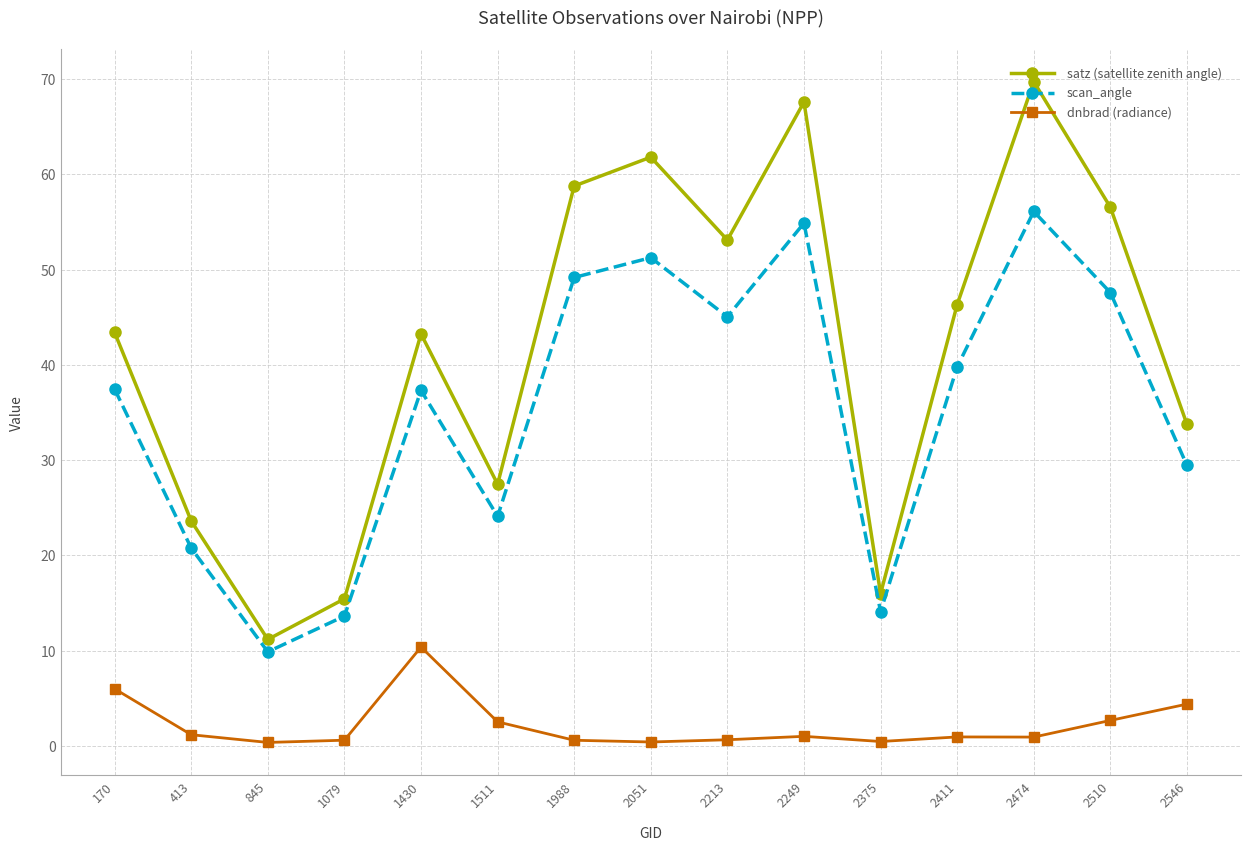

What is the difference between the highest and lowest values at 2249?

66.6